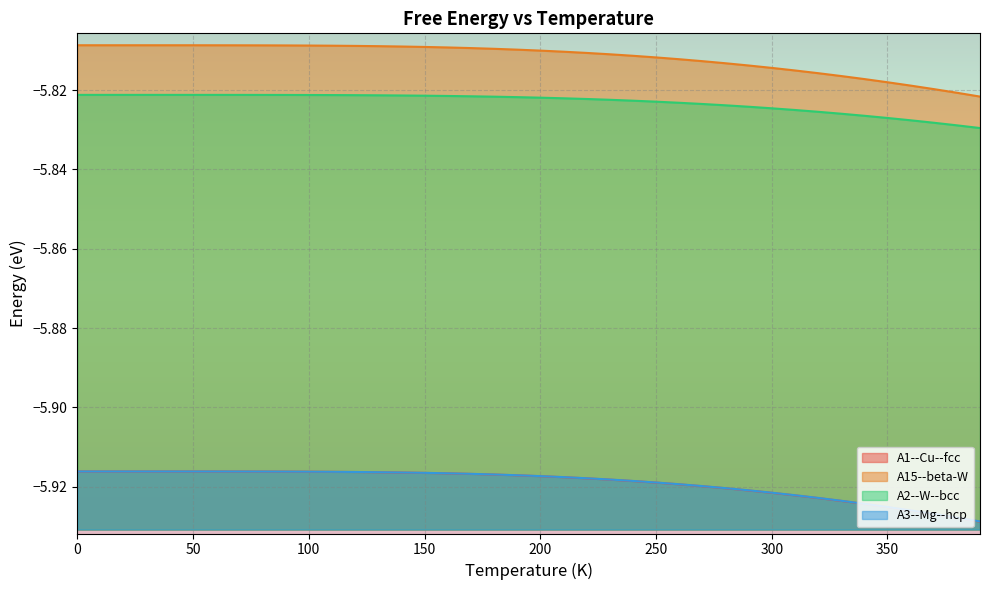

The A2--W--bcc series shows -3.1 at 330. True or false?

False